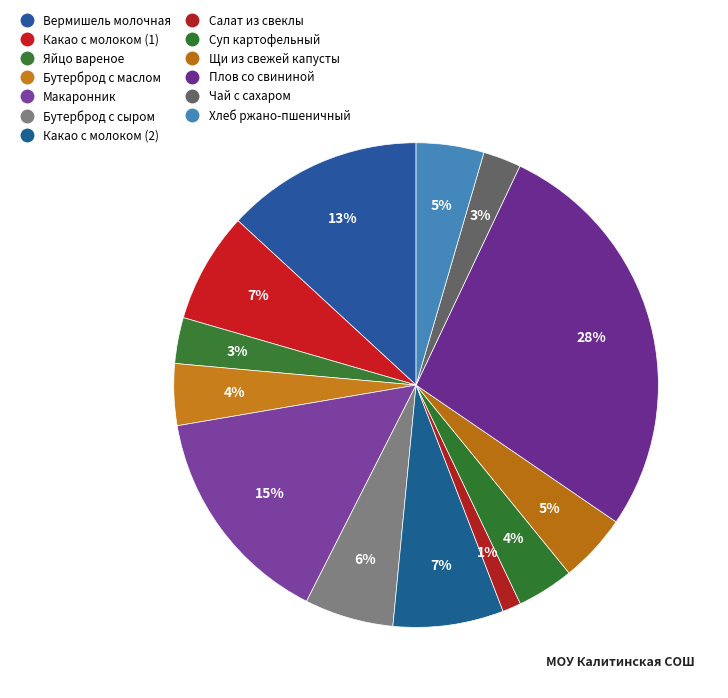

What is the total percentage of Салат из свеклы and Плов со свининой?

28.7%